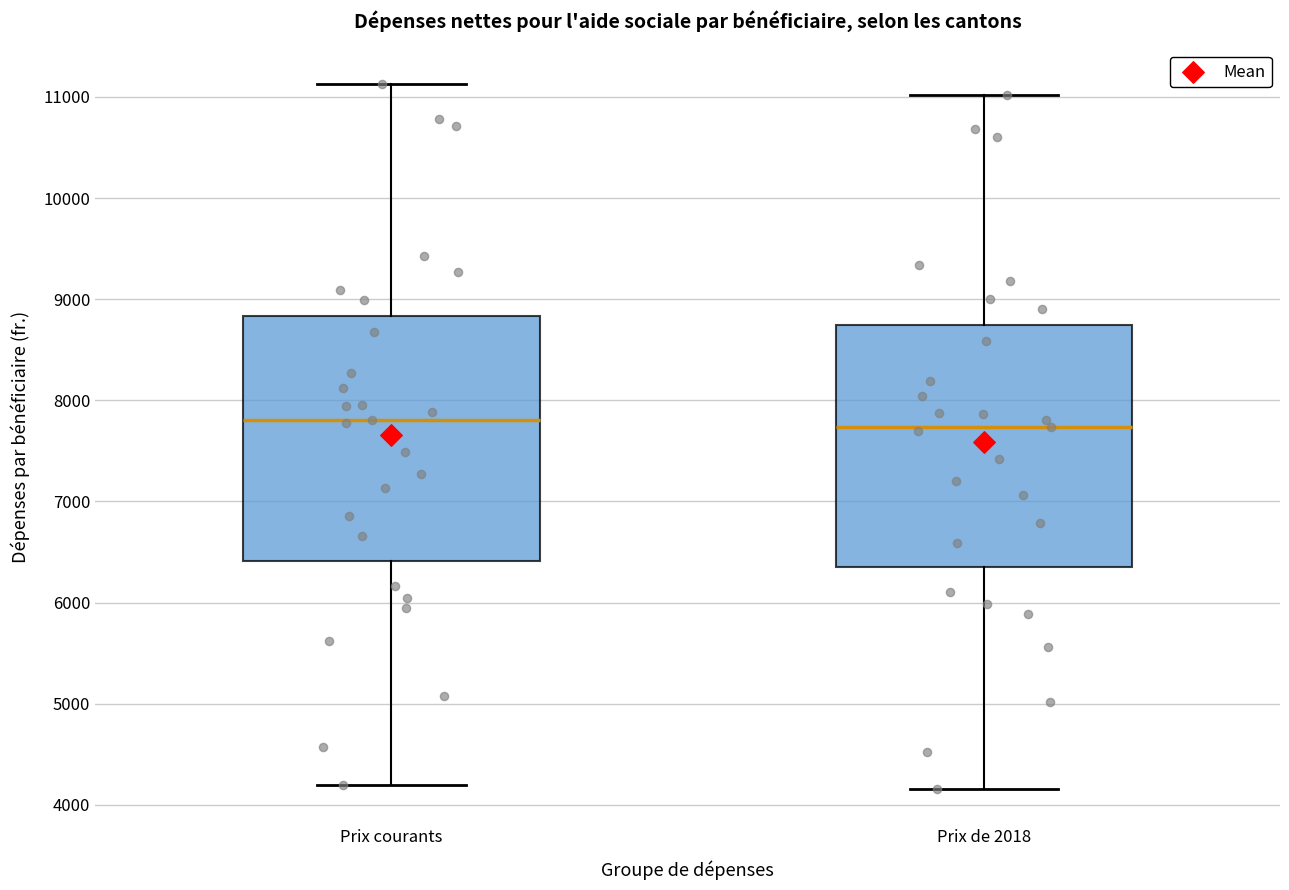

Reading left to right, read every box against the y-axis: the position of its median line, the range the box covers, and the ends of its whiskers. The values are not printed on the chart, so give them approximately, as read against the axis.

Prix courants: median 7800, box 6400 to 8800, whiskers 4200 to 11100
Prix de 2018: median 7700, box 6300 to 8700, whiskers 4200 to 11000